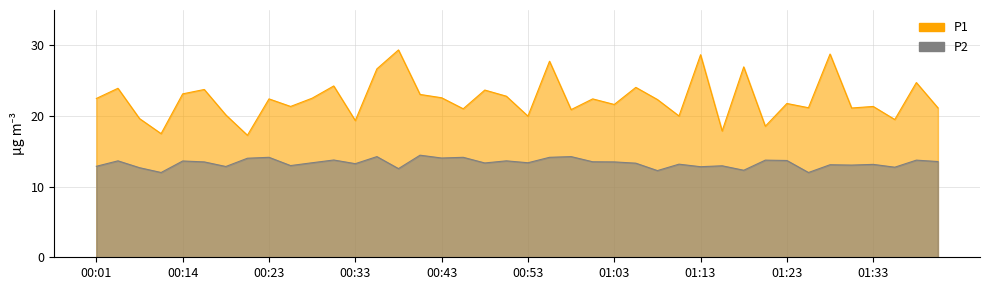

Which label corresponds to the largest value in the chart?

00:38